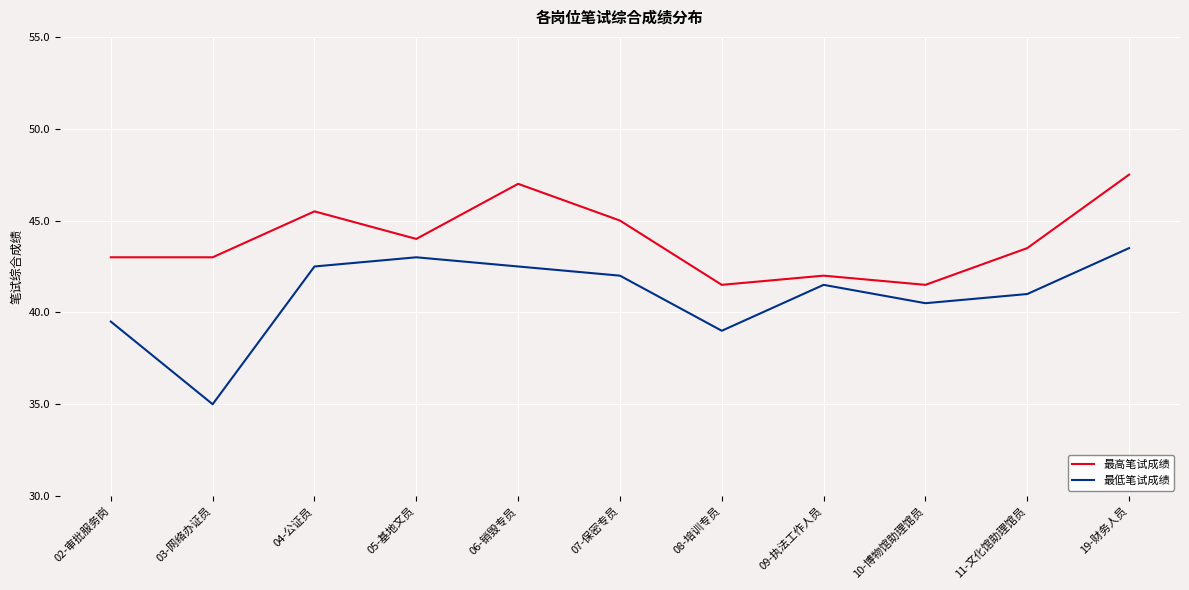

What are all the series names shown in the legend?

最高笔试成绩, 最低笔试成绩